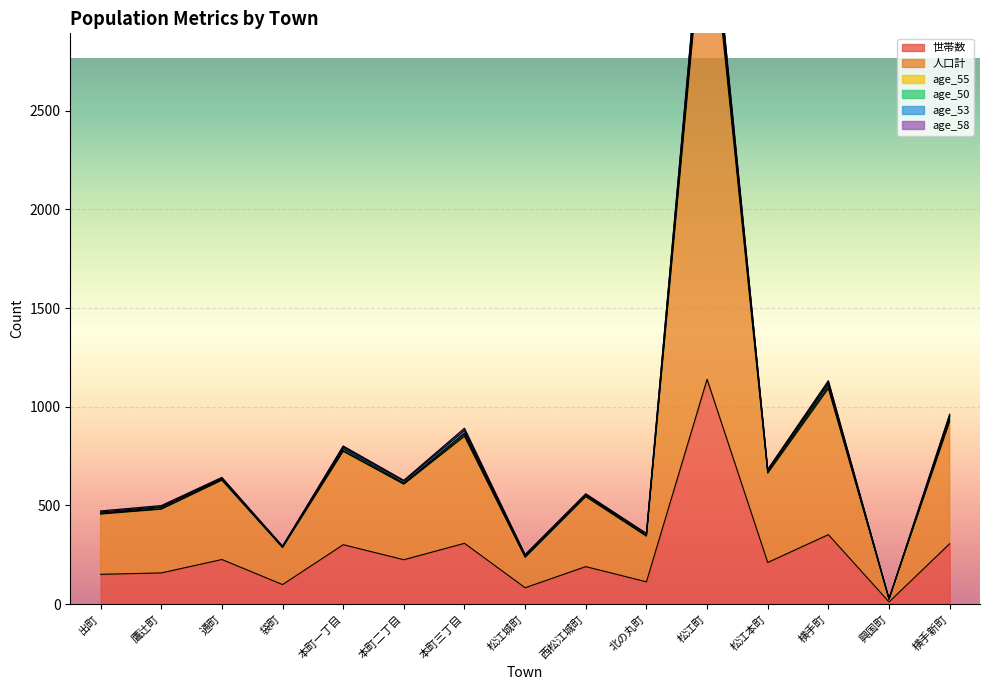

How many lines are shown in the chart?

6